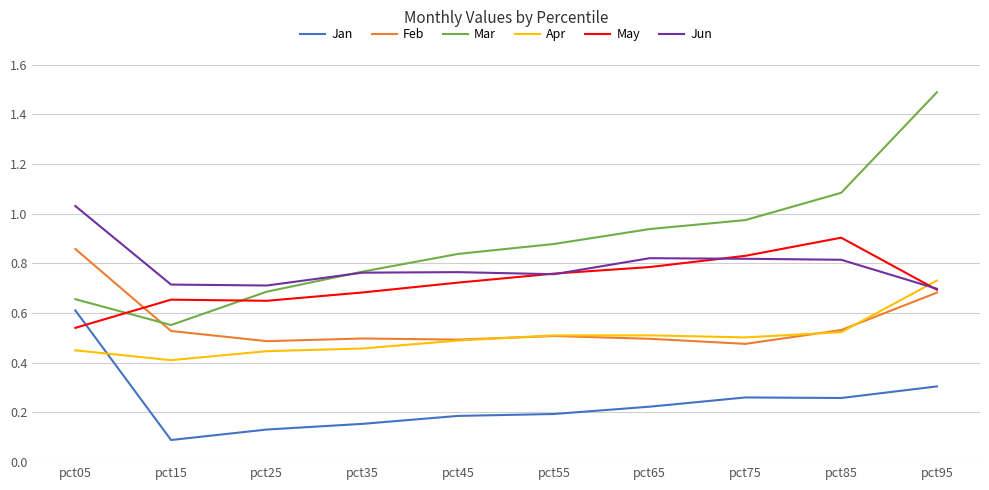

True or false: Mar has more than 0 points higher than both neighbors.

False